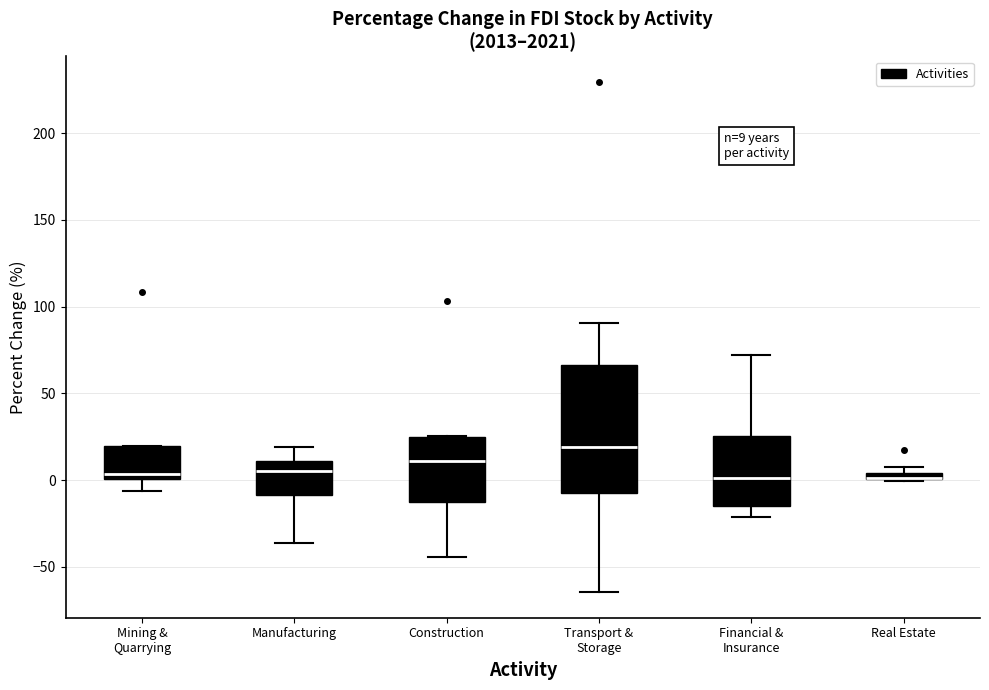

Which box is the tallest, from its lower edge to its upper edge?

Transport & Storage